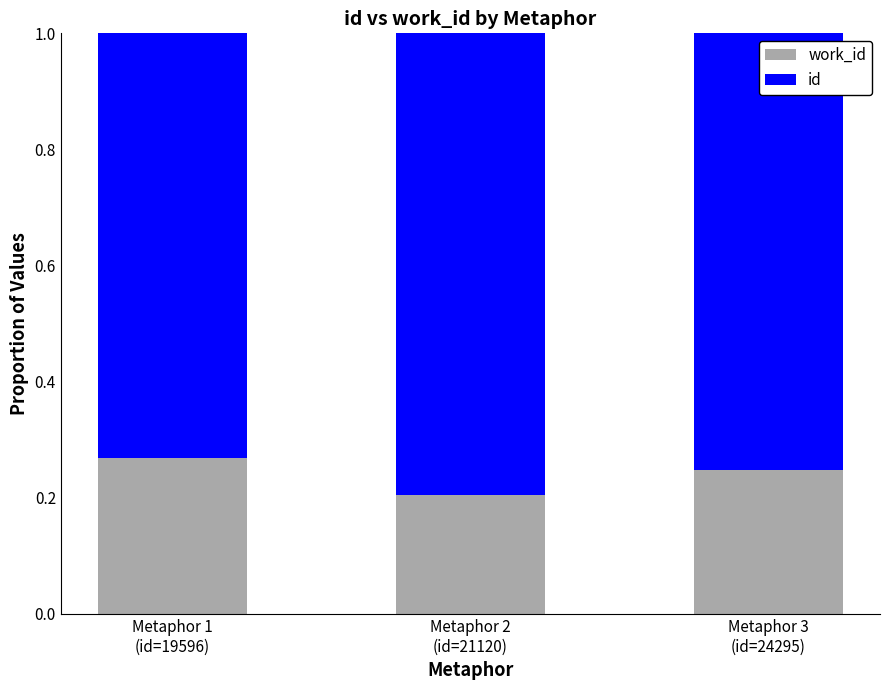

Where is work_id nearest to the value 0?

Metaphor 2
(id=21120)